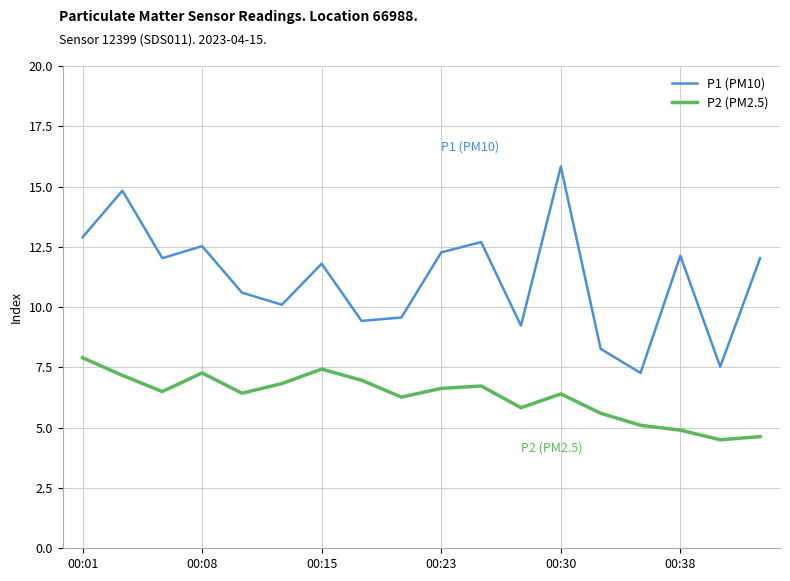

Which series has the largest range (max minus min)?

P1 (PM10)